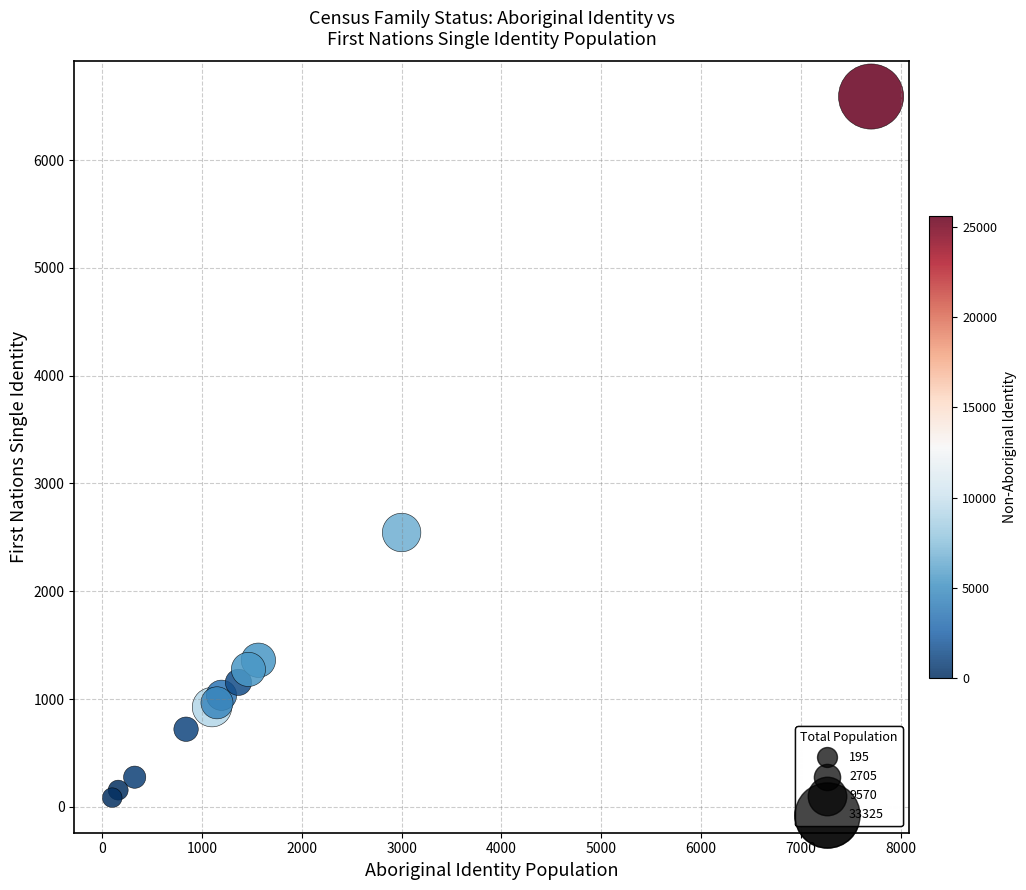

What Y value in the scatter plot is closest to 3337?

2545